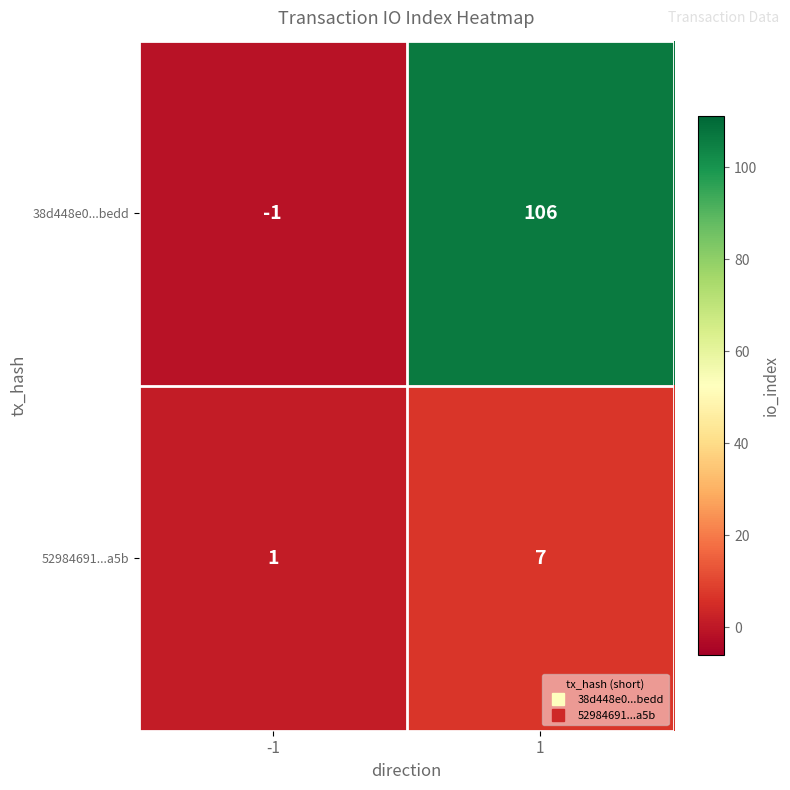

Which series changed the most between -1 and 1?

38d448e0...bedd